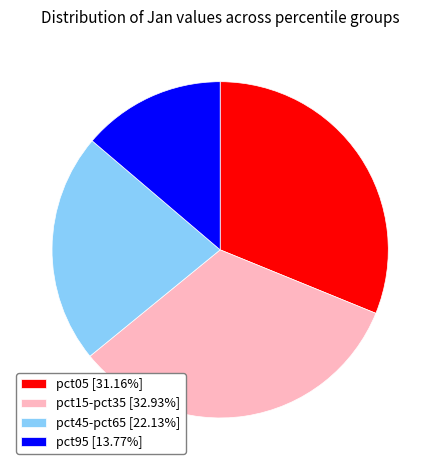

Combined, do pct95 [13.77%] and pct15-pct35 [32.93%] account for over 50%?

No